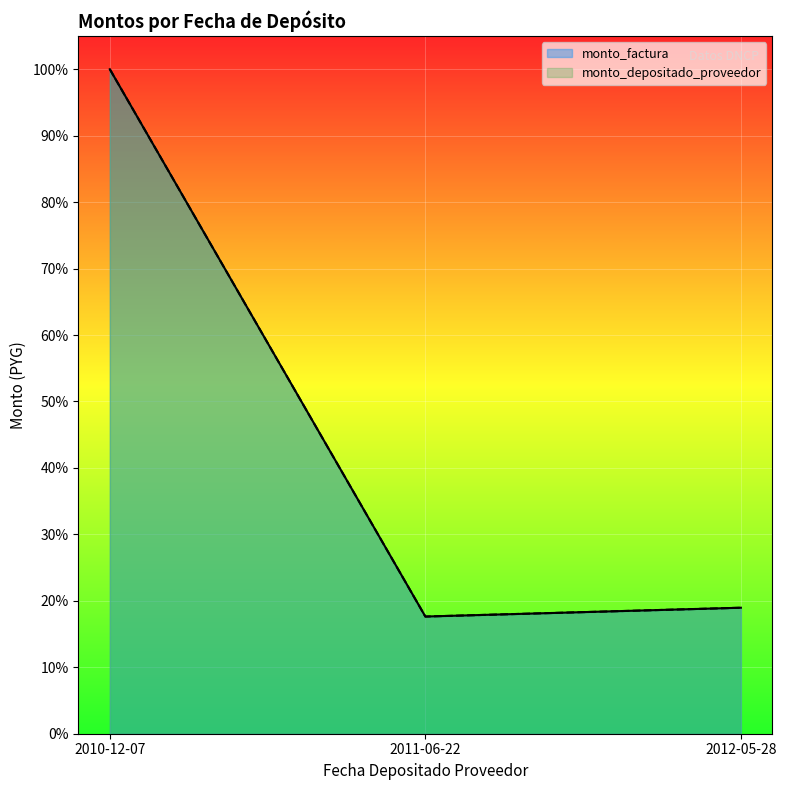

At which label is monto_factura closest to 0?

2011-06-22